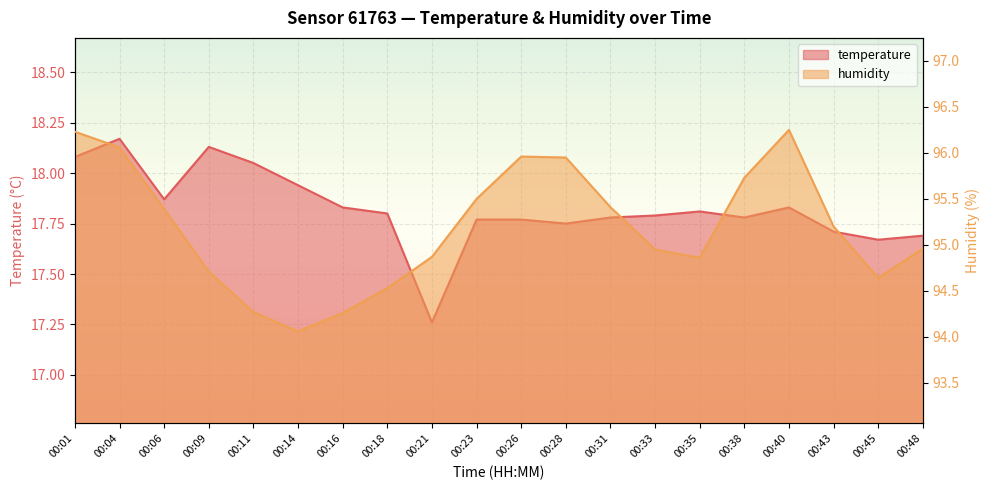

What is the difference between the maximum and second lowest values in the temperature series?

0.5